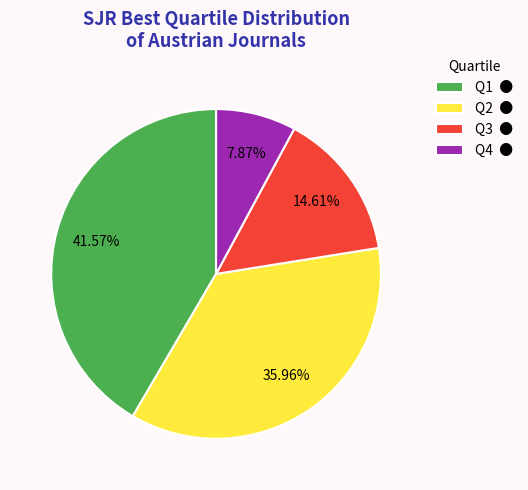

How many segments does this pie chart have?

4